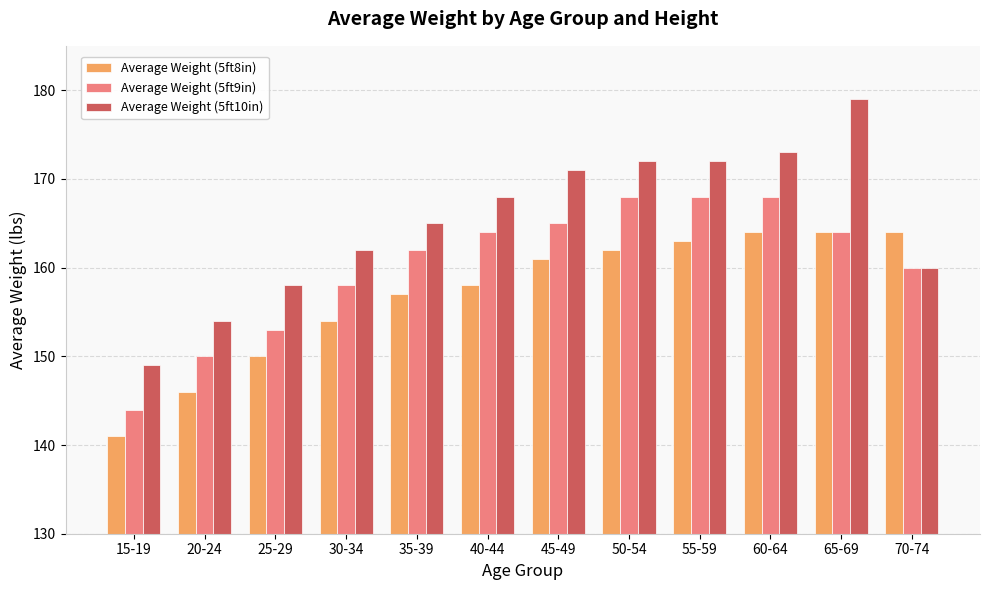

At 45-49, list the series in order from smallest to largest.

Average Weight (5ft8in), Average Weight (5ft9in), Average Weight (5ft10in)